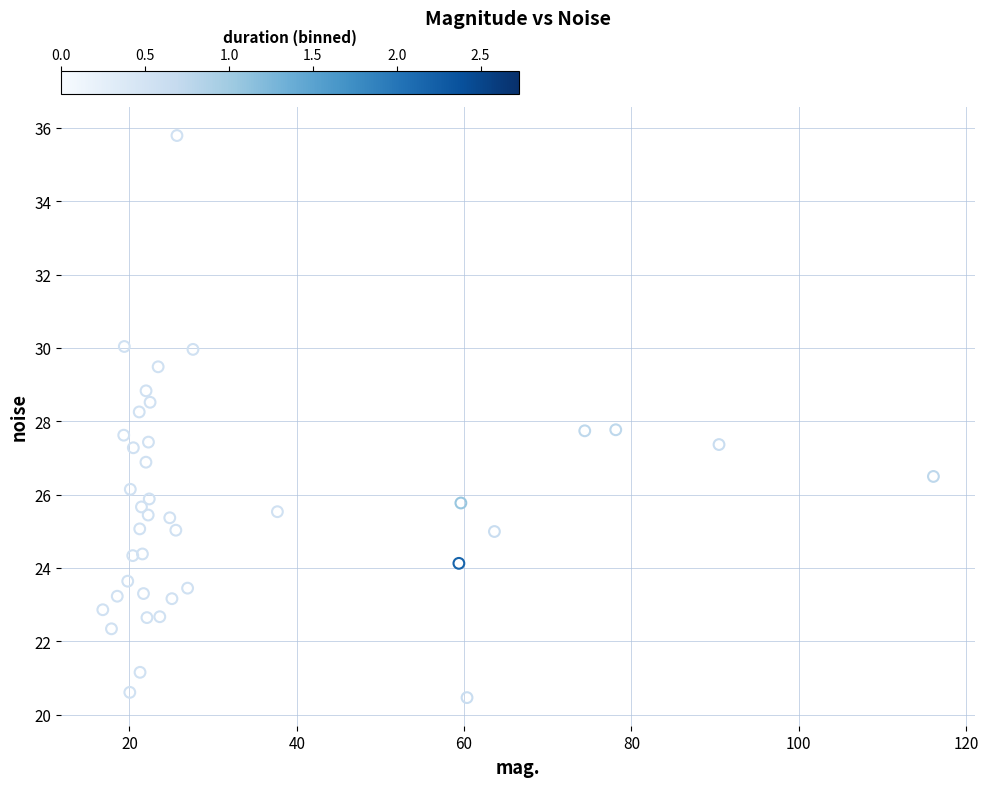

What is the range of Y values (max minus min)?

15.3